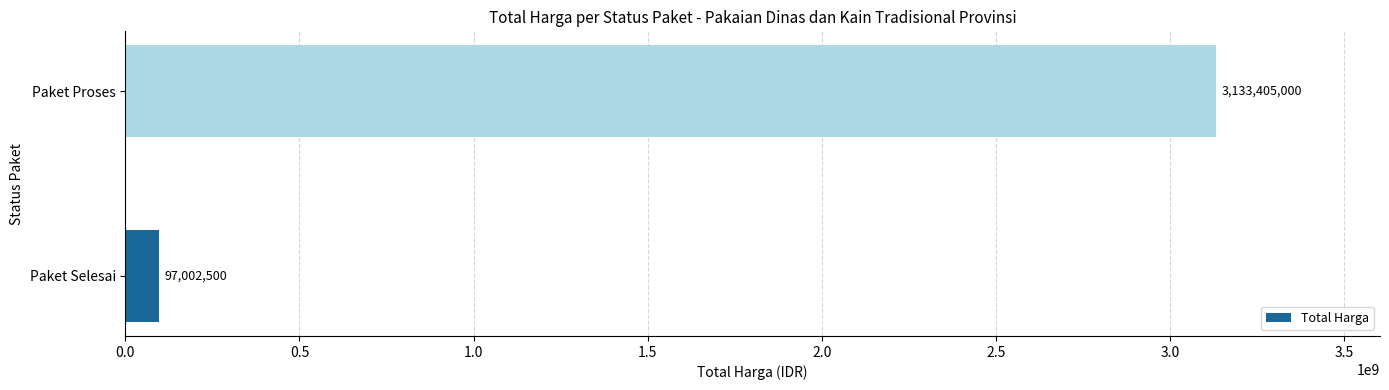

What is the difference between the maximum and minimum values?

3036402500